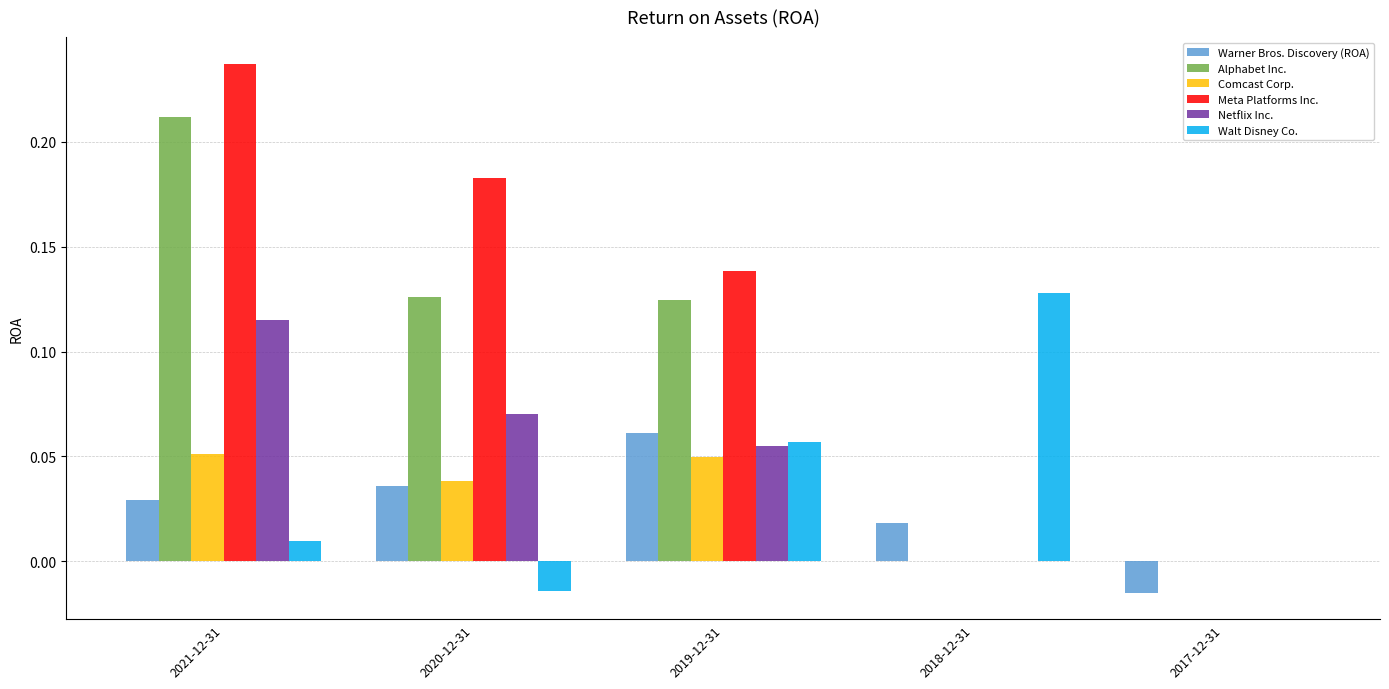

At which category is the sum across all series the highest?

2021-12-31